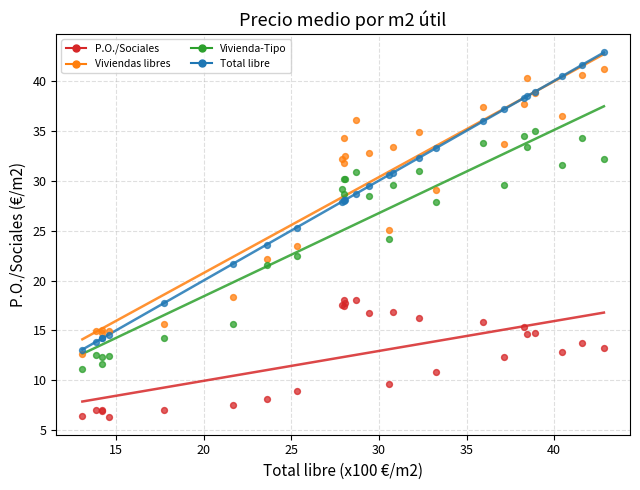

Which series has the largest Y range (max minus min)?

Total libre